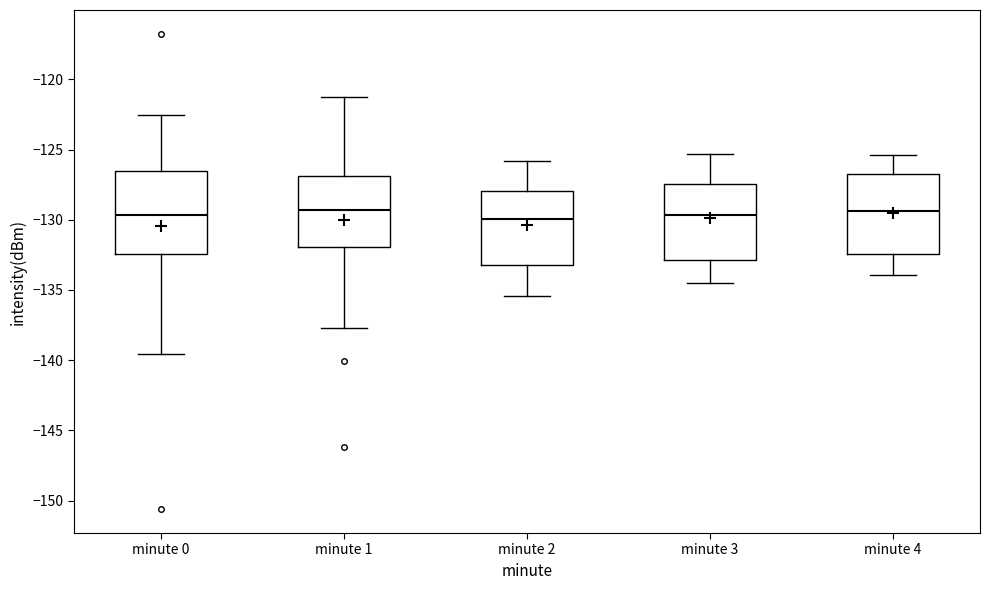

Reading left to right, transcribe this box plot: for each box, give where its median line is, the range the box spans, and where its two whiskers end, as read against the y-axis. The values are not printed on the chart, so give them approximately, as read against the axis.

minute 0: median -129.5, box -132.5 to -126.5, whiskers -139.5 to -122.5
minute 1: median -129.5, box -132.0 to -127.0, whiskers -137.5 to -121.5
minute 2: median -130.0, box -133.0 to -128.0, whiskers -135.5 to -126.0
minute 3: median -129.5, box -133.0 to -127.5, whiskers -134.5 to -125.5
minute 4: median -129.5, box -132.5 to -127.0, whiskers -134.0 to -125.5